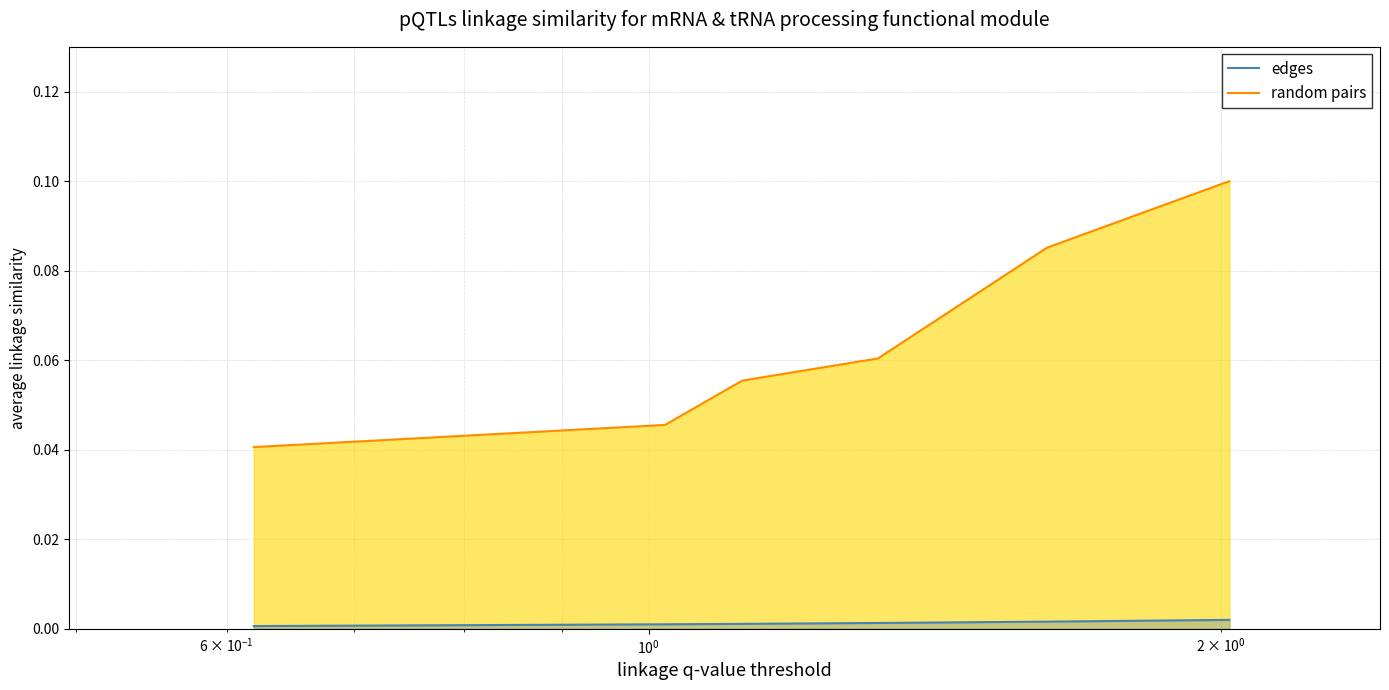

Reading right to left, transcribe all the data shown in this chart.

random pairs: 0.1	0.1	0.1	0.1	0.0	0.0
edges: 0.0	0.0	0.0	0.0	0.0	0.0